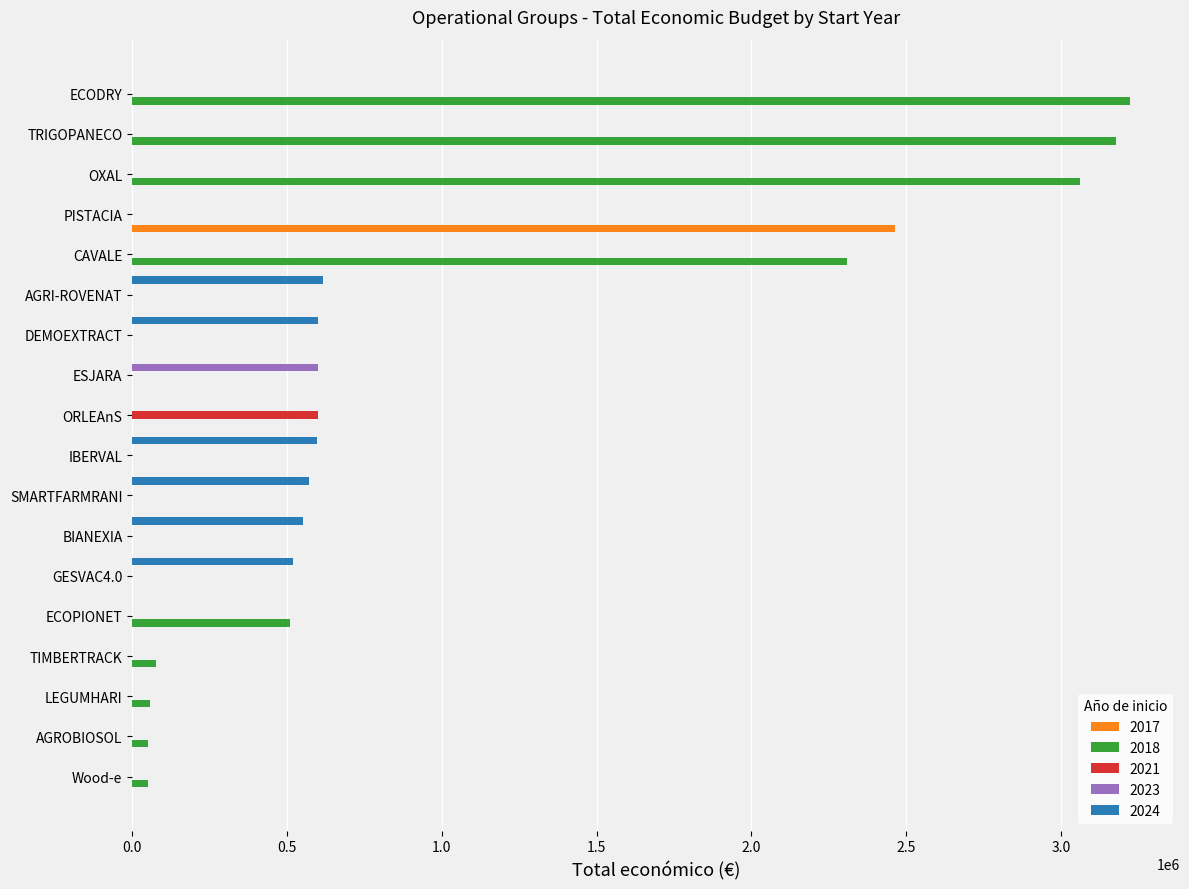

What is the total value across all series at TIMBERTRACK?

75575